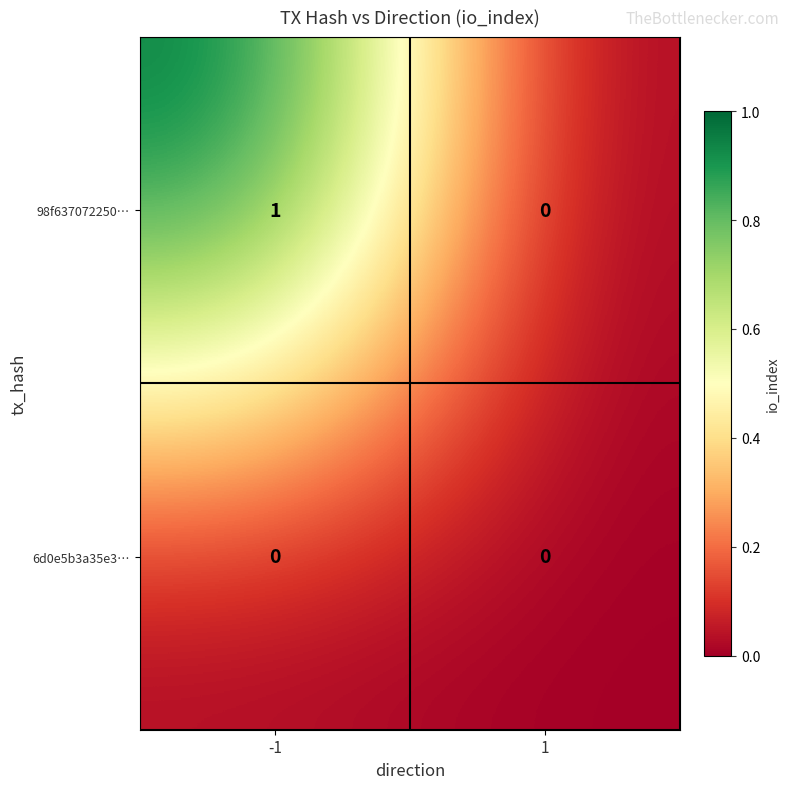

At which category is the sum across all series the highest?

-1